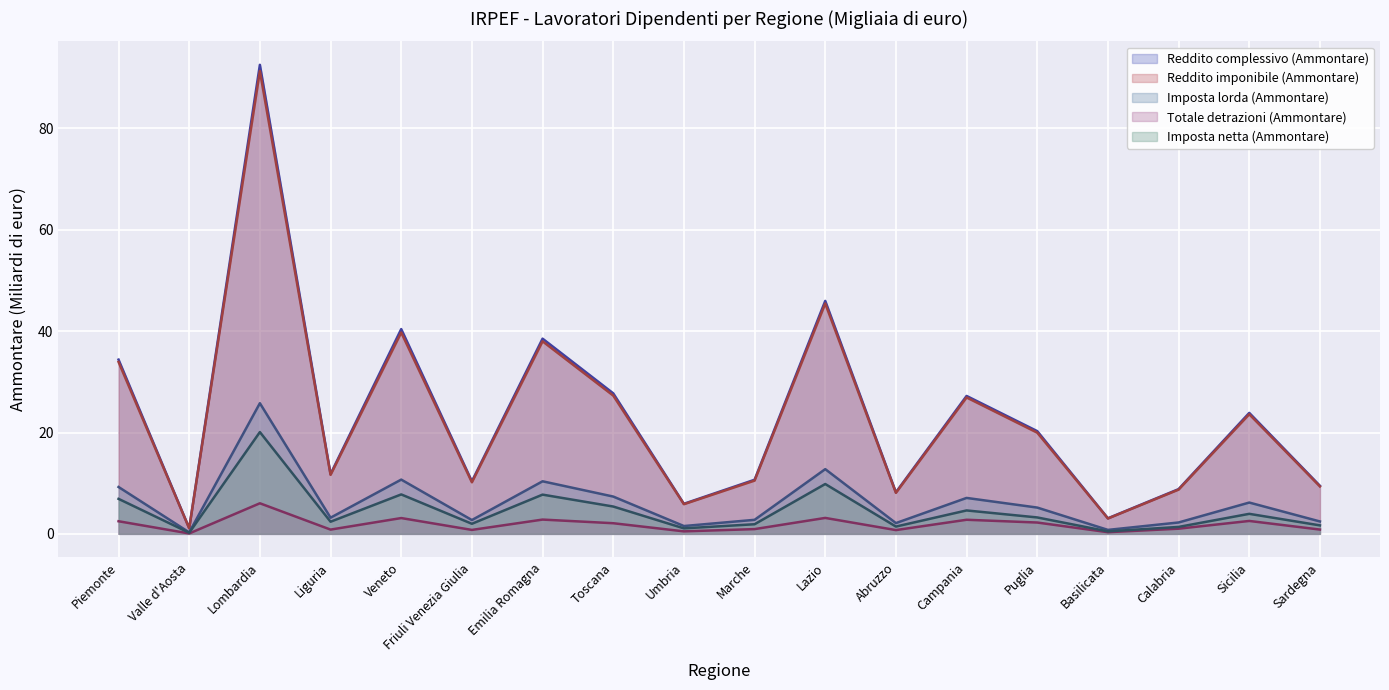

True or false: Reddito complessivo (Ammontare) and Imposta lorda (Ammontare) intersect in this chart.

False